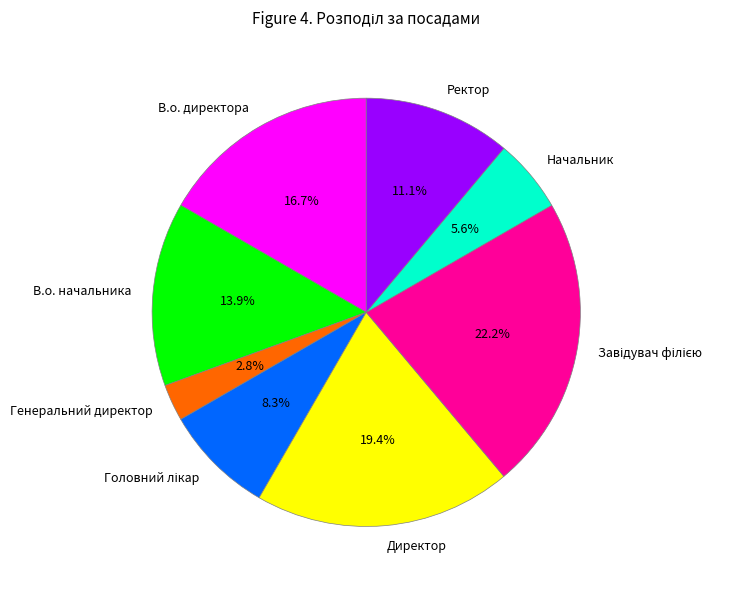

What is the smallest slice in the pie chart?

Генеральний директор